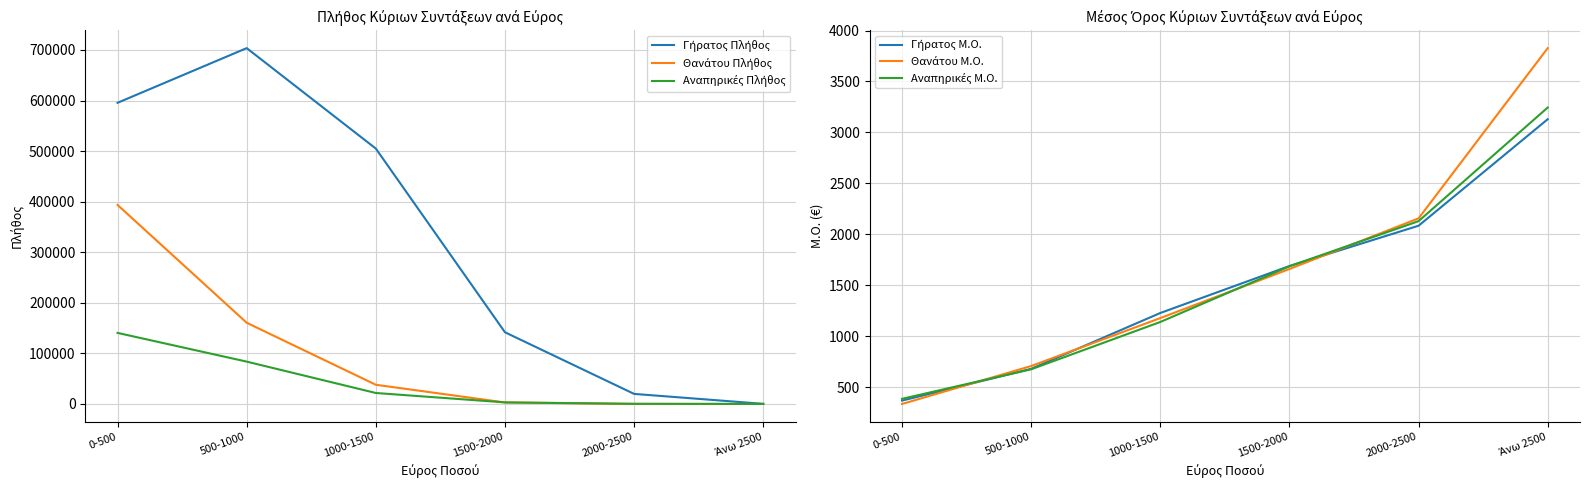

What is the sum of all Γήρατος Μ.Ο. values?

9185.4